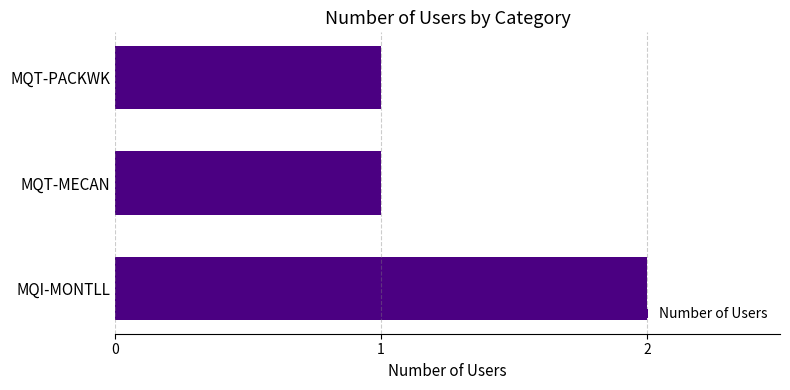

What is the smallest value displayed?

1